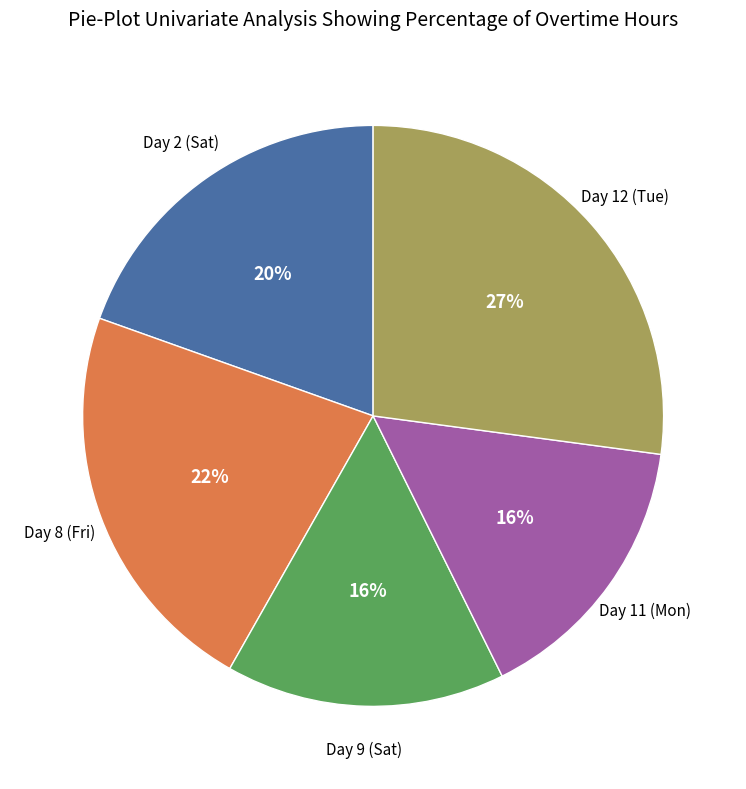

Is there a majority slice in this chart?

No